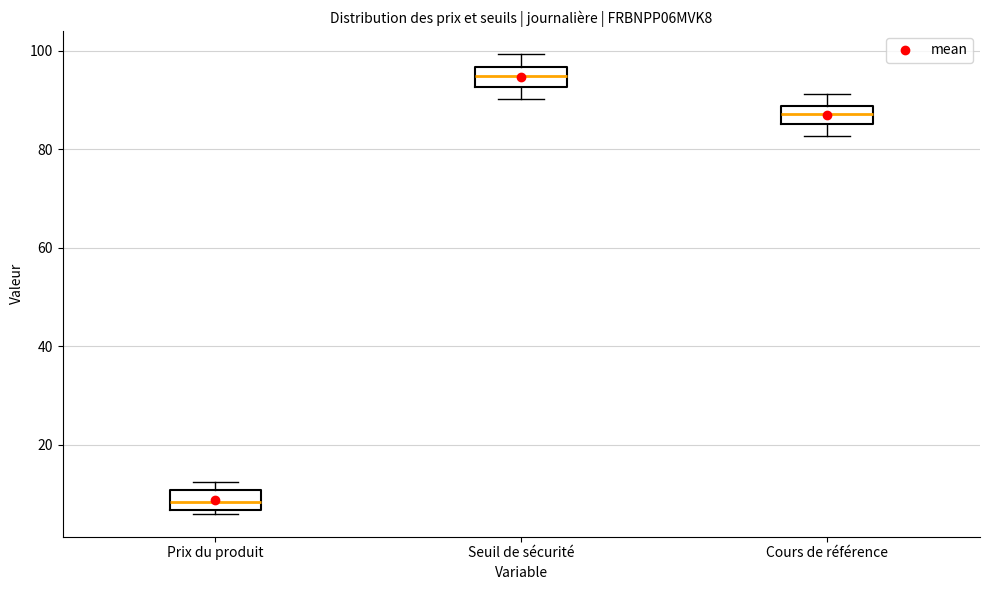

Reading left to right, read every box against the y-axis: the position of its median line, the range the box covers, and the ends of its whiskers. The values are not printed on the chart, so give them approximately, as read against the axis.

Prix du produit: median 8, box 6 to 10, whiskers 6 (just below the box's lower edge) to 12
Seuil de sécurité: median 94, box 92 to 96, whiskers 90 to 100
Cours de référence: median 88 (inside the box), box 86 to 88, whiskers 82 to 92